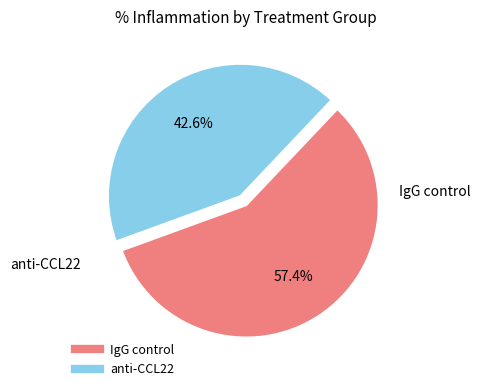

How many slices are in this pie chart?

2